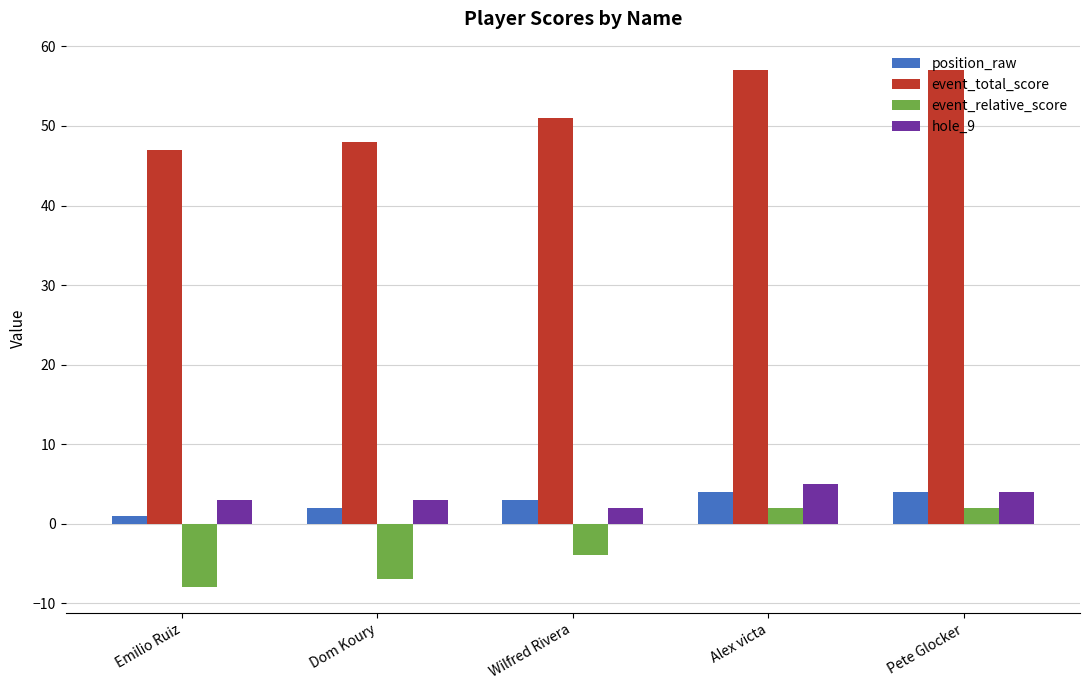

Is it true that position_raw equals 1 at Pete Glocker?

False